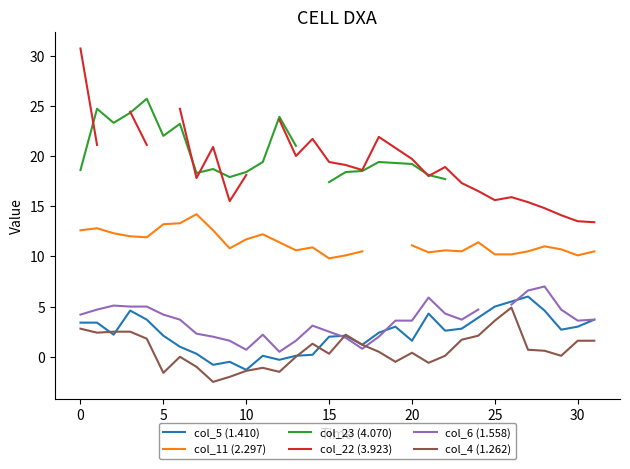

What is the value of the col_4 (1.262) point at the 15th from the left?

1.3